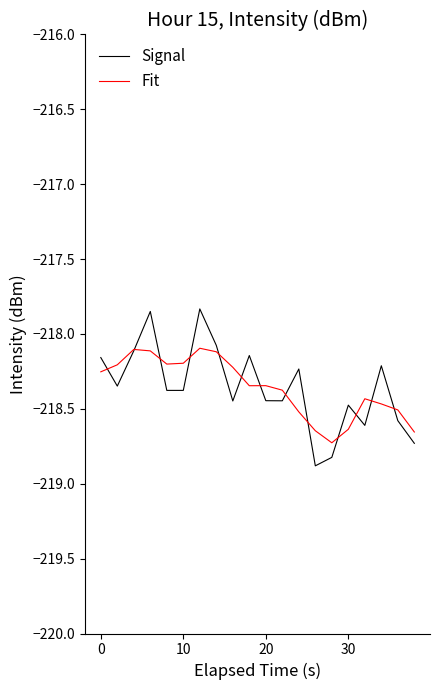

List the series in order of their peak value, lowest first.

Fit, Signal